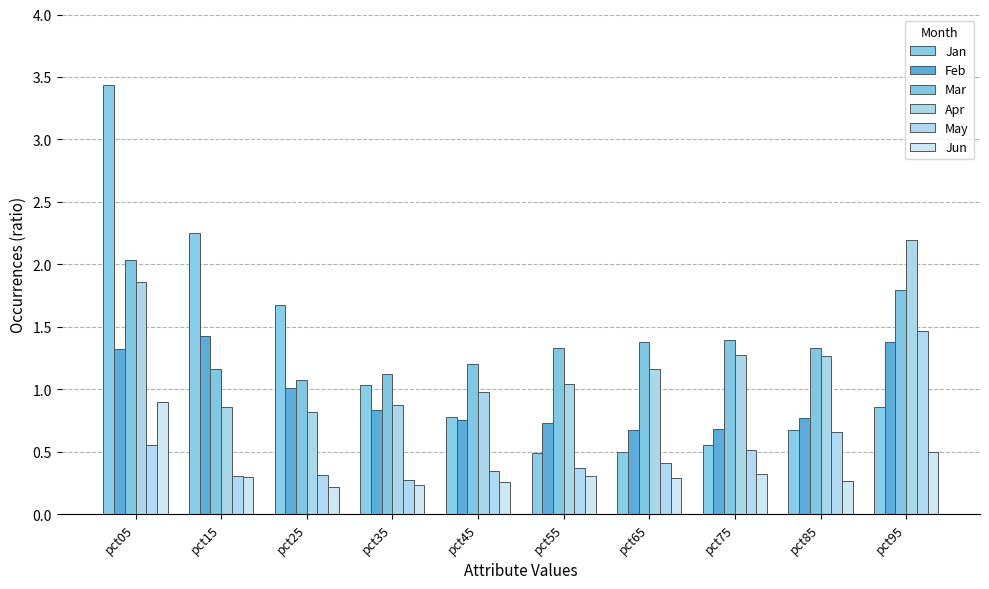

Between pct35 and pct55, which series saw the biggest shift?

Jan